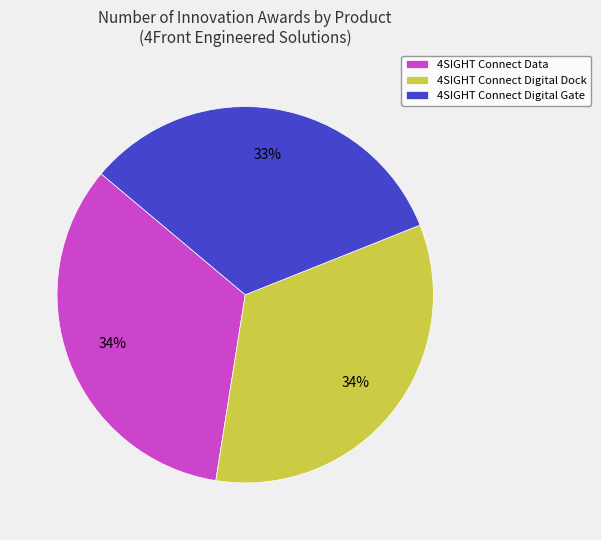

To the nearest percent, what is the combined percentage of 4SIGHT Connect Digital Dock and 4SIGHT Connect Digital Gate?

66%